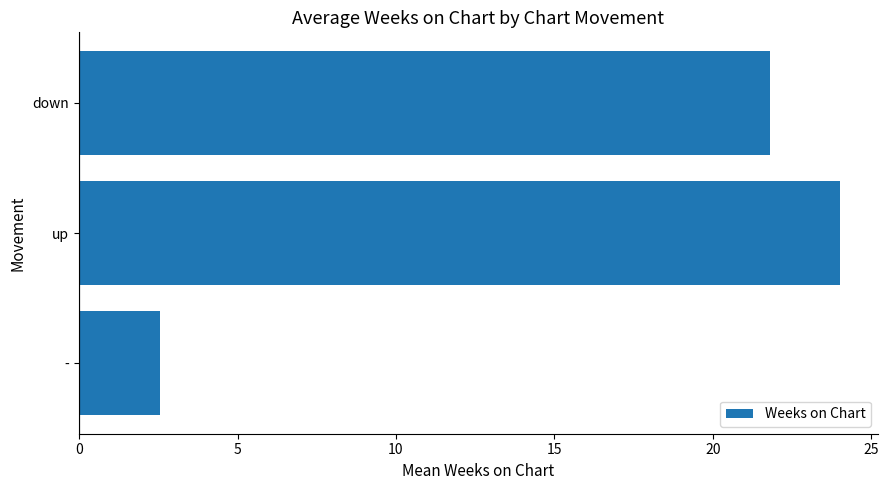

The chart shows a value of 29.5 at down. True or false?

False